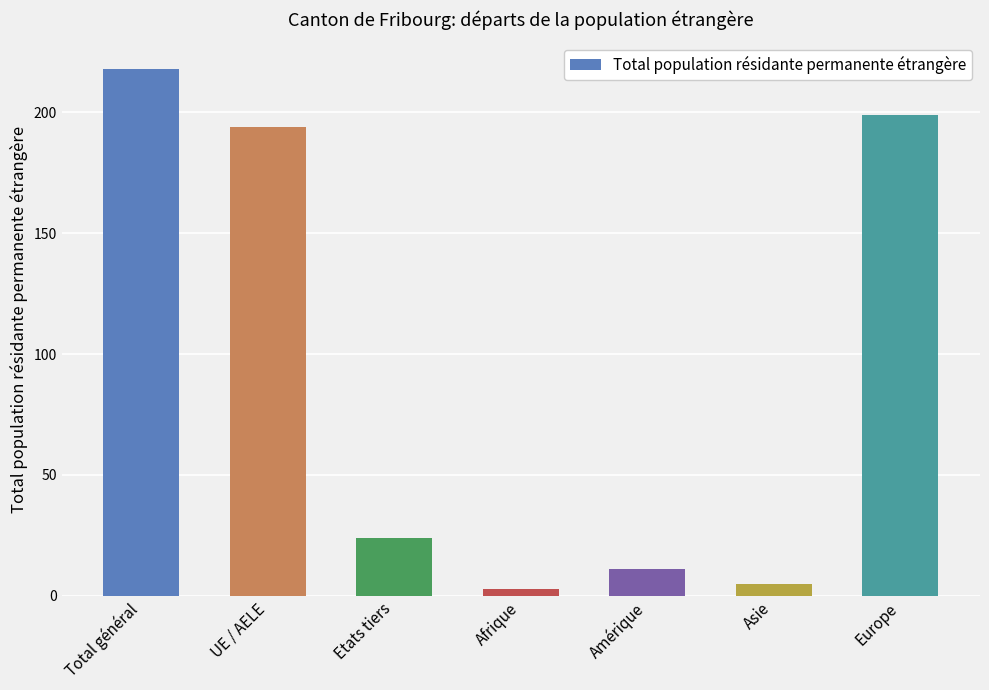

Is it true that the value at Etats tiers is 24?

True